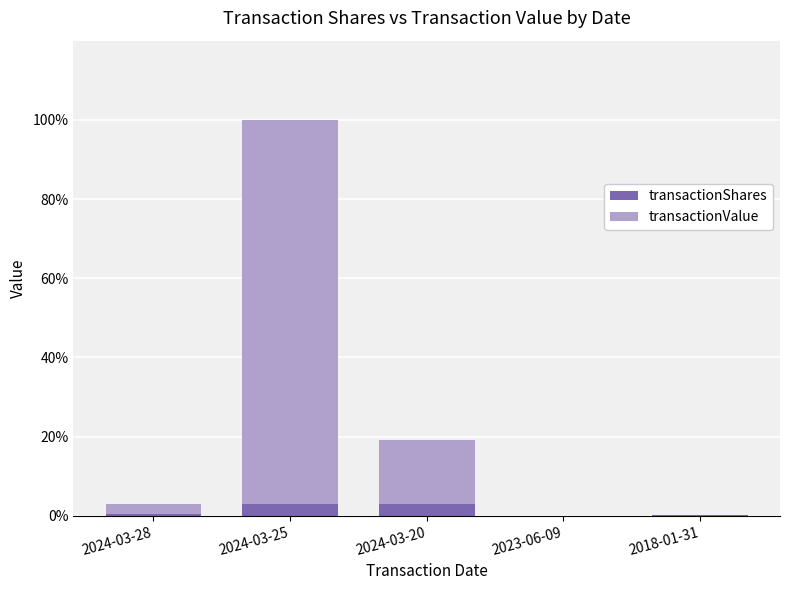

True or false: transactionShares has a value of 3.0 at 2024-03-25.

True